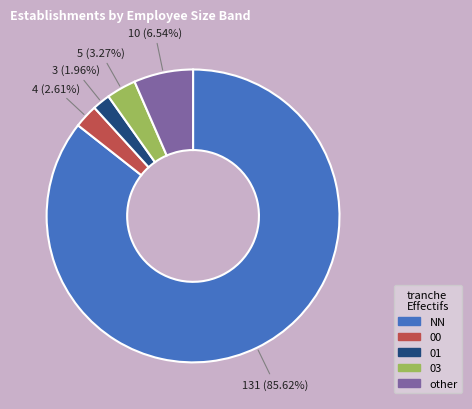

To the nearest percent, what is the difference between the largest and smallest slice percentages?

84%